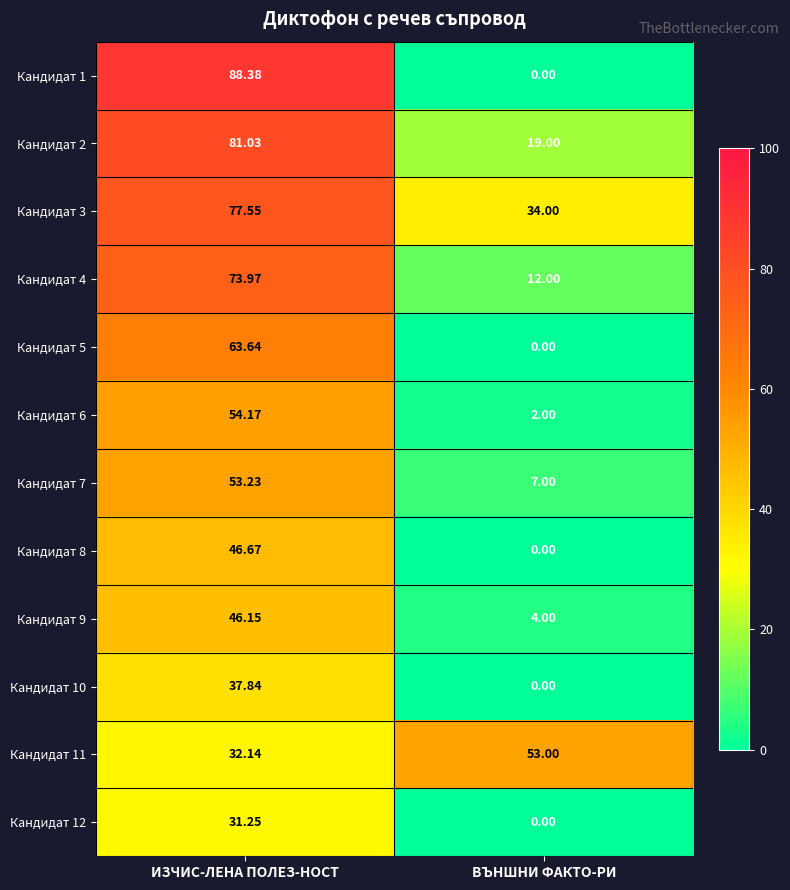

Rank the series at ИЗЧИС-ЛЕНА ПОЛЕЗ-НОСТ from highest to lowest value.

Кандидат 1, Кандидат 2, Кандидат 3, Кандидат 4, Кандидат 5, Кандидат 6, Кандидат 7, Кандидат 8, Кандидат 9, Кандидат 10, Кандидат 11, Кандидат 12